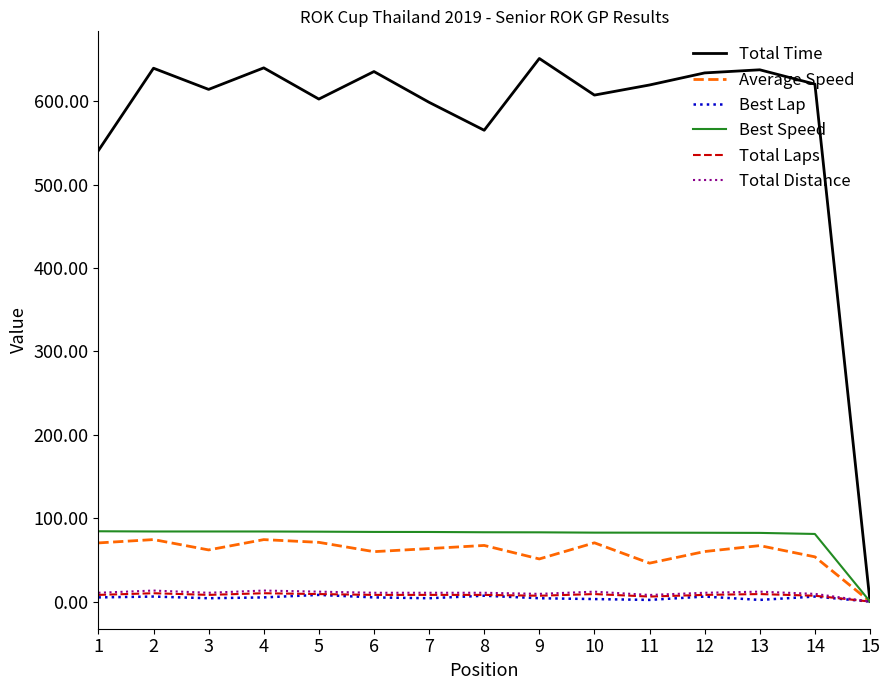

Which series has the widest spread of values?

Total Time